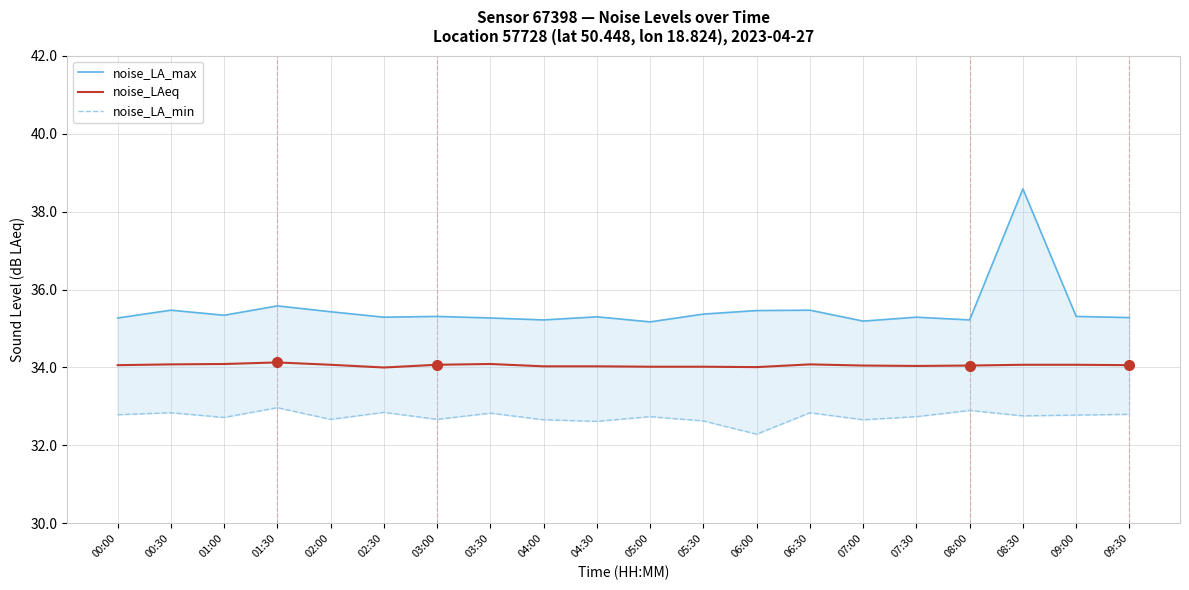

What is the spread (max minus min) of values at 07:00?

2.5